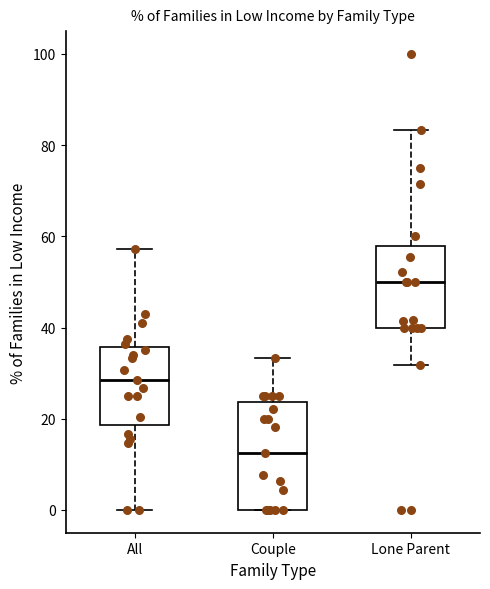

Reading left to right, read every box against the y-axis: the position of its median line, the range the box covers, and the ends of its whiskers. The values are not printed on the chart, so give them approximately, as read against the axis.

All: median 28, box 18 to 36, whiskers 0 to 58
Couple: median 12, box 0 to 24, whiskers 0 to 34
Lone Parent: median 50, box 40 to 58, whiskers 32 to 84